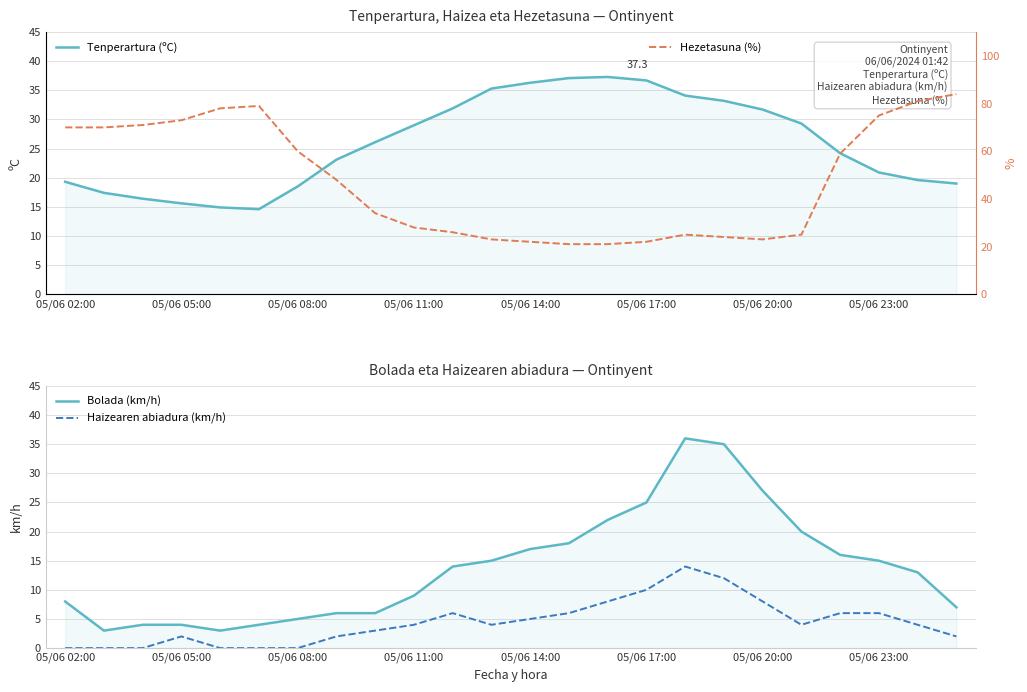

What is the minimum value for Hezetasuna (%)?

21